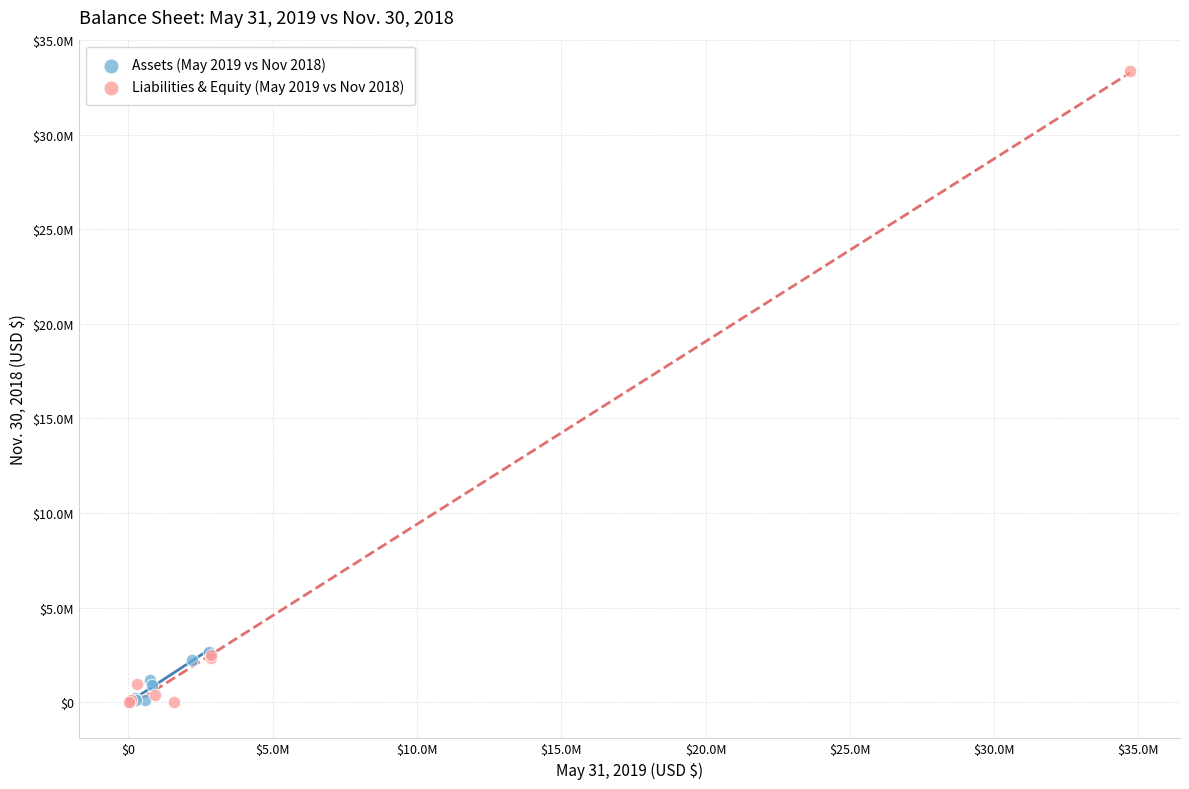

What are all the series names shown in the legend?

Assets (May 2019 vs Nov 2018), Liabilities & Equity (May 2019 vs Nov 2018)